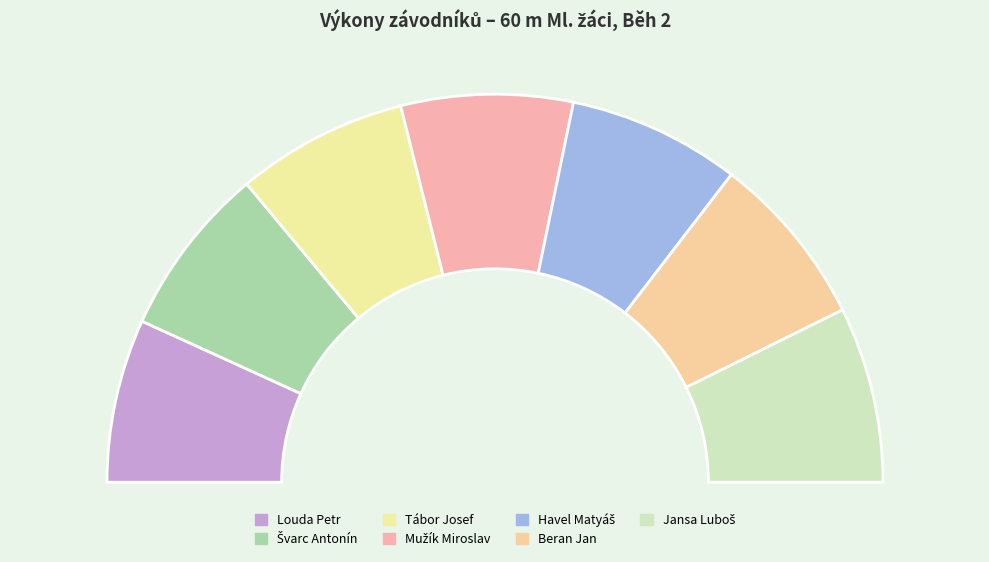

What is the change in value from Louda Petr to Tábor Josef?

+0.4